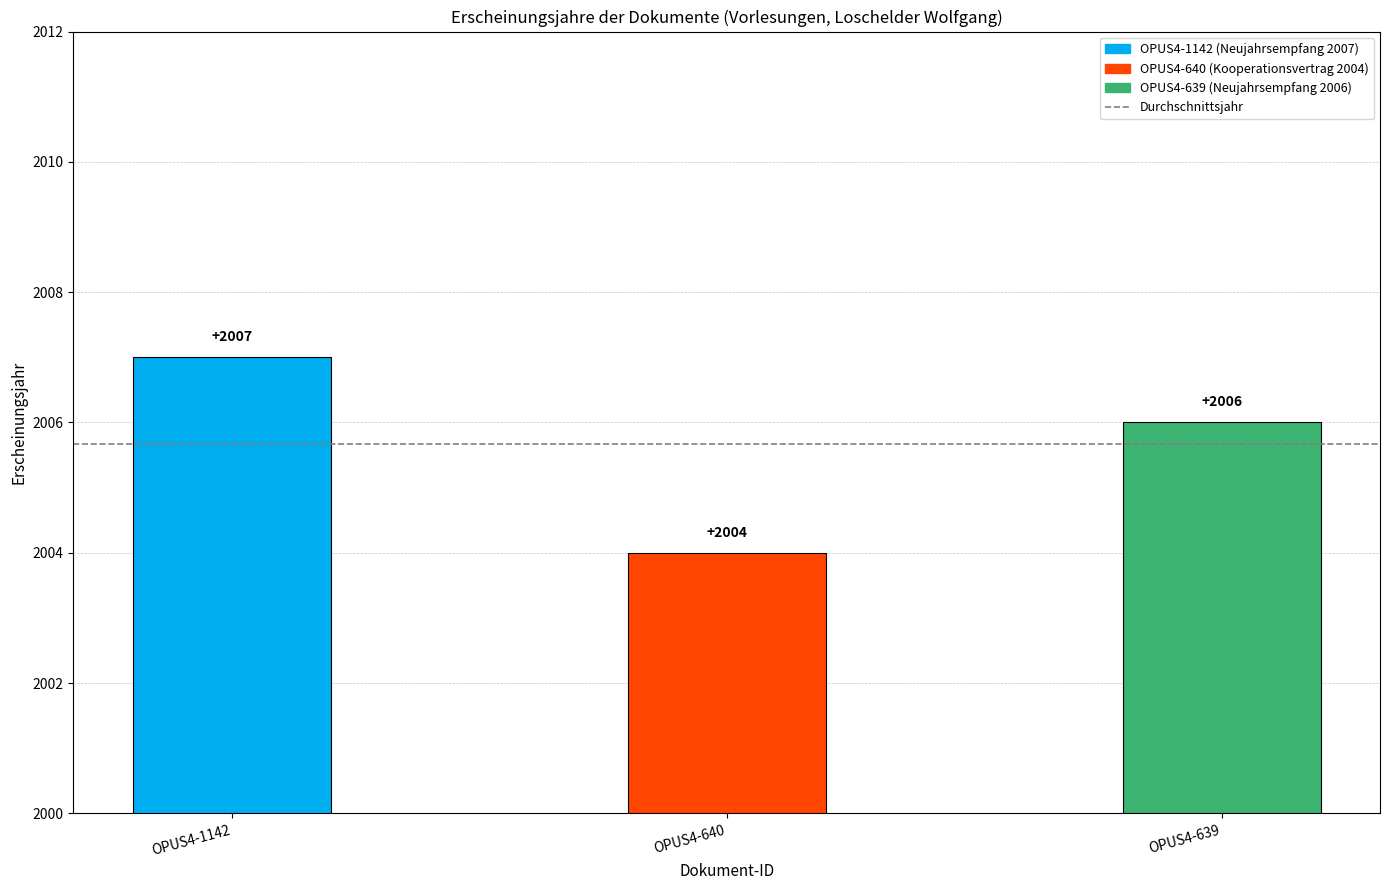

Reading left to right, extract all data points from this chart.

OPUS4-1142=2007	OPUS4-640=2004	OPUS4-639=2006